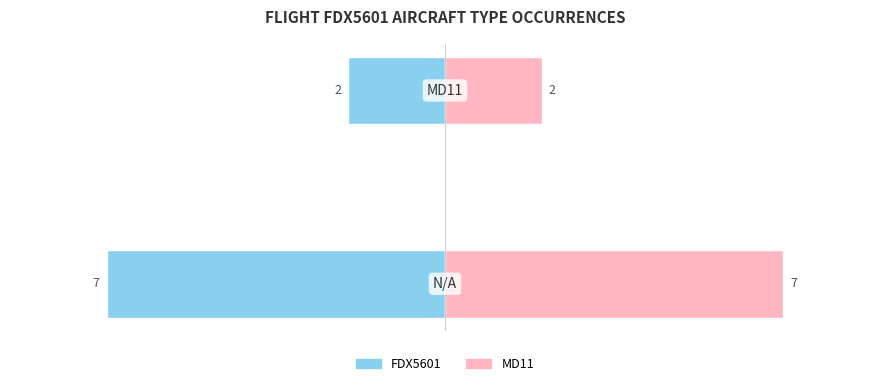

At 1, list the series in order from smallest to largest.

FDX5601, MD11